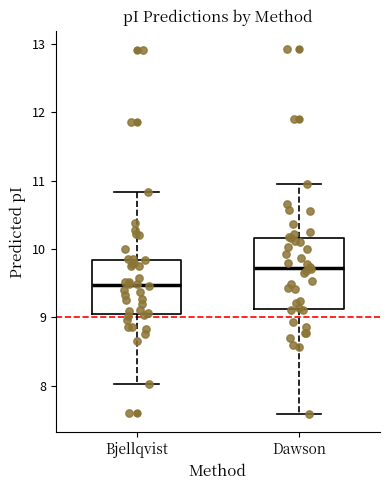

Reading left to right, read every box against the y-axis: the position of its median line, the range the box covers, and the ends of its whiskers. The values are not printed on the chart, so give them approximately, as read against the axis.

Bjellqvist: median 9.5, box 9.1 to 9.8, whiskers 8.0 to 10.8
Dawson: median 9.7, box 9.1 to 10.2, whiskers 7.6 to 11.0